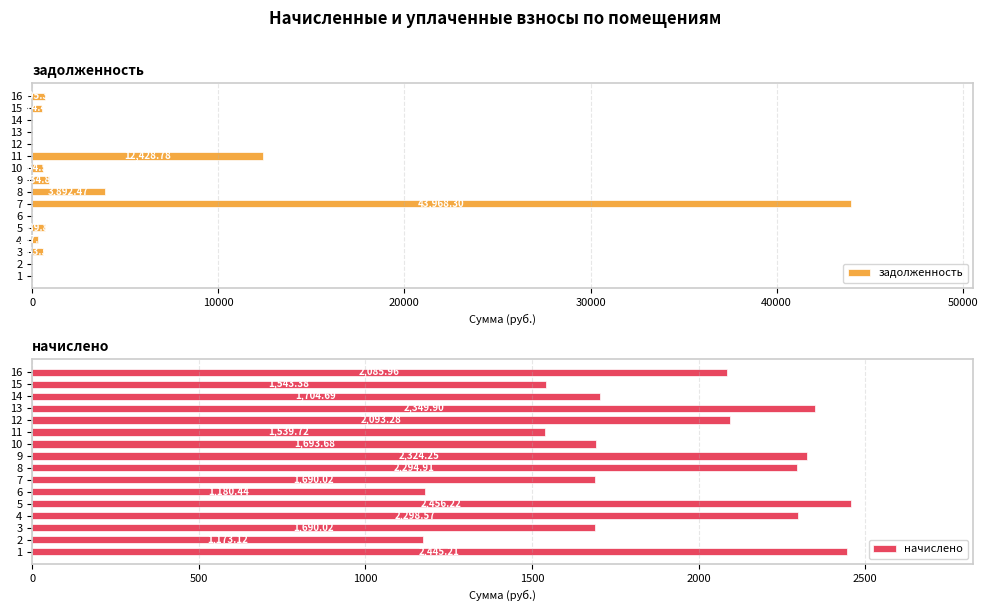

What is the sum of the задолженность values at 7 and 11?

56397.1